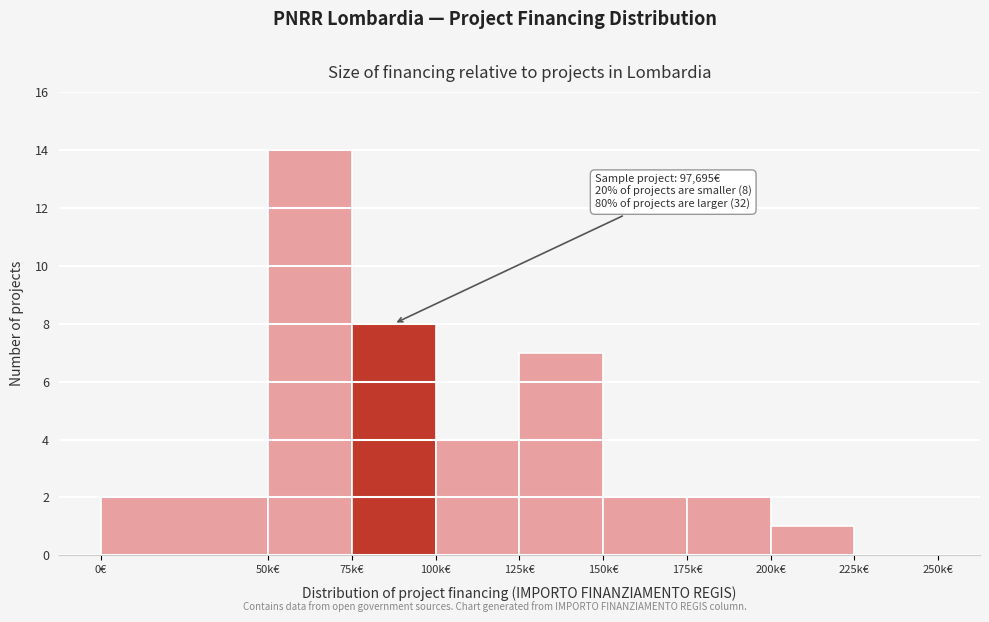

Reading left to right, what are all the values shown in this chart?

0€=2	50k€=14	75k€=8	100k€=4	125k€=7	150k€=2	175k€=2	200k€=1	225k€=0